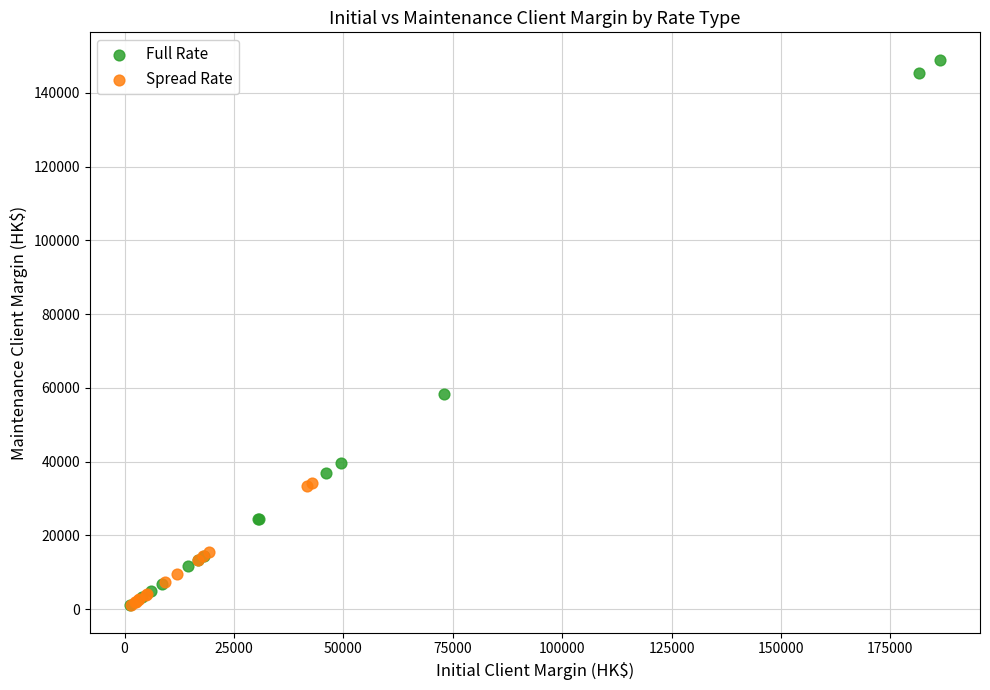

What are all the series names shown in the legend?

Full Rate, Spread Rate